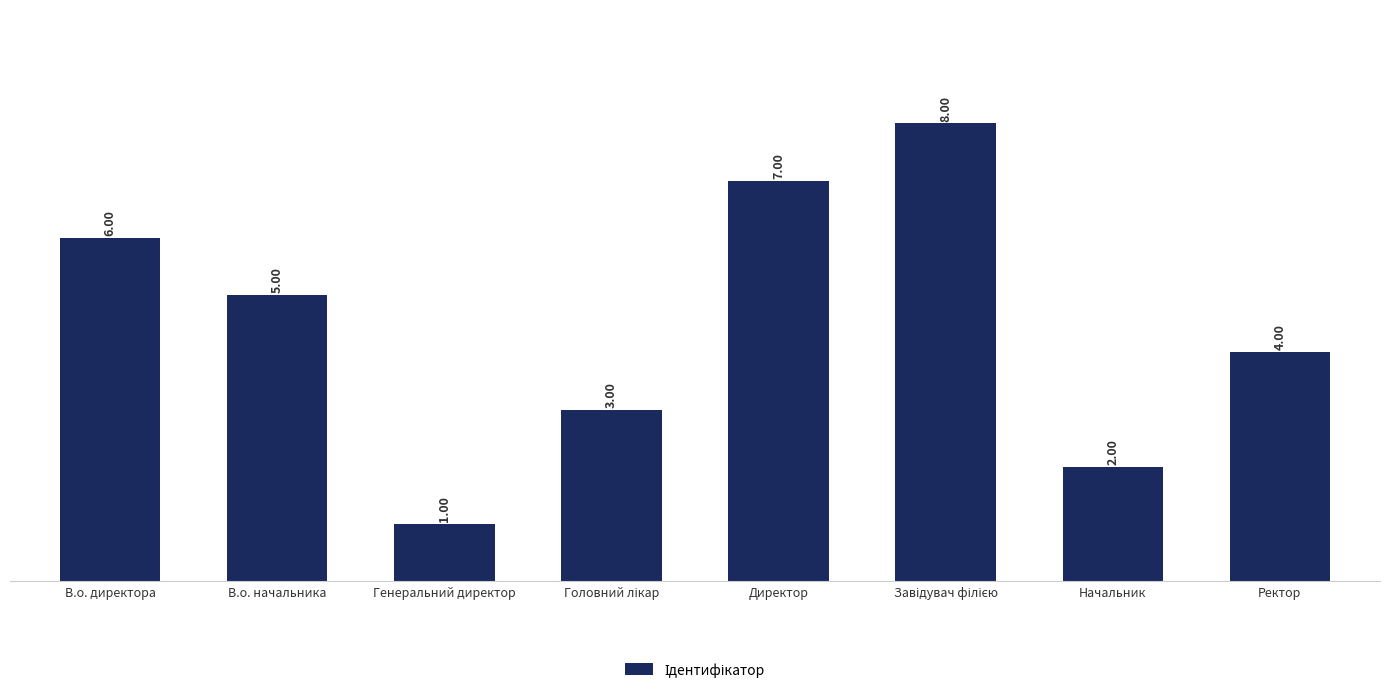

How many distinct data groups are displayed?

1